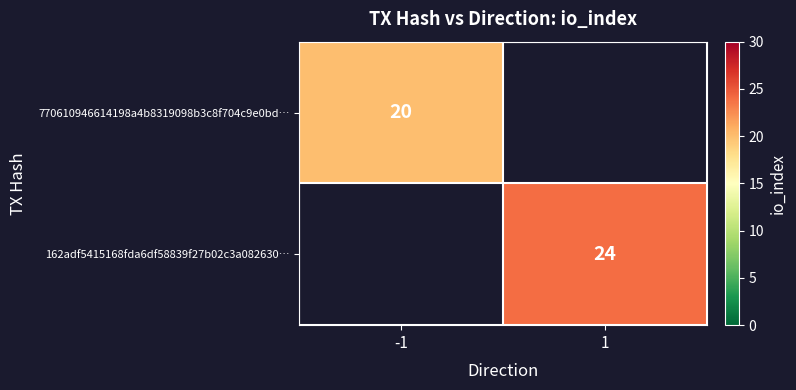

The value of 770610946614198a4b8319098b3c8f704c9e0bd… at -1 is 5. True or false?

False